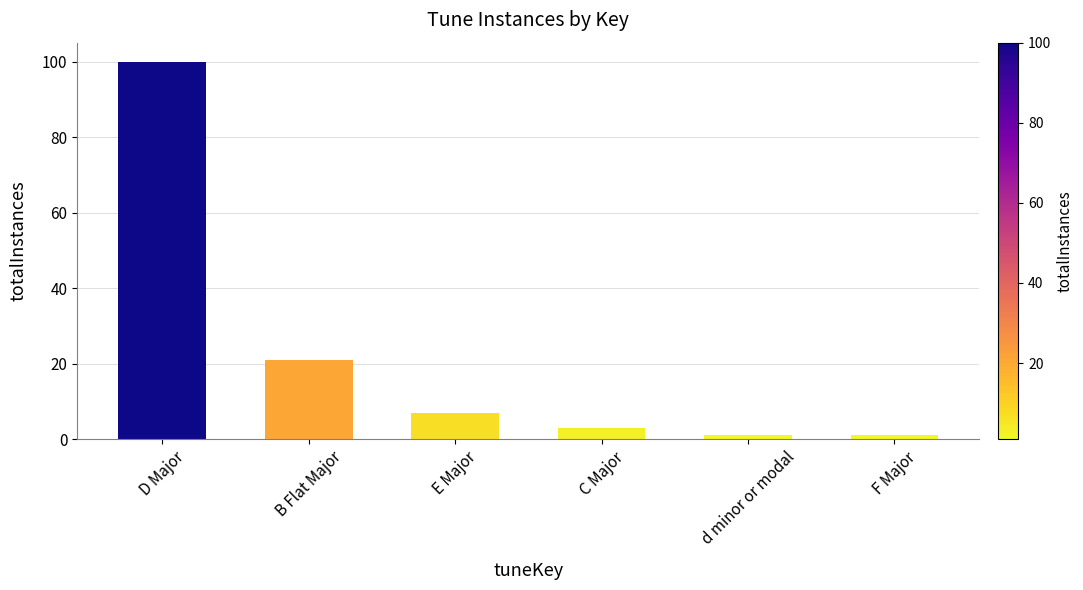

What is the sum of the values at D Major and F Major?

101